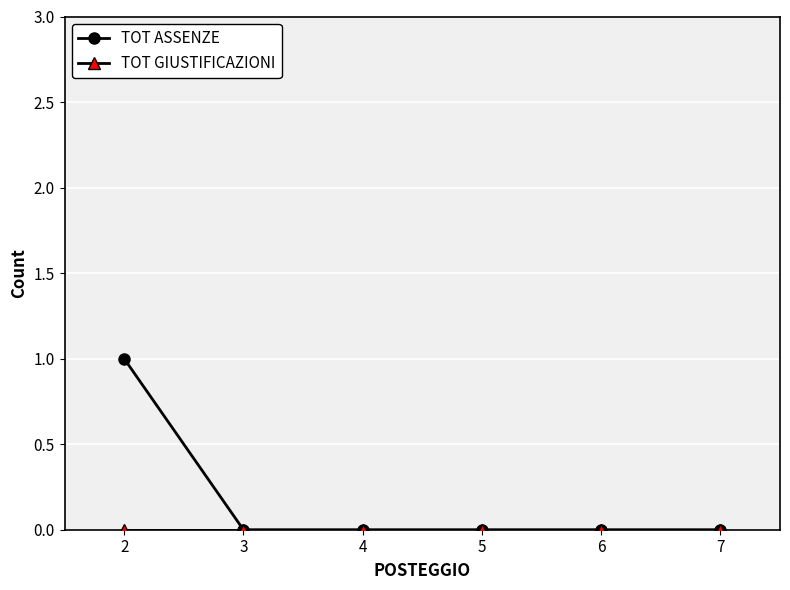

Is it true that TOT ASSENZE equals 0 at 7?

True